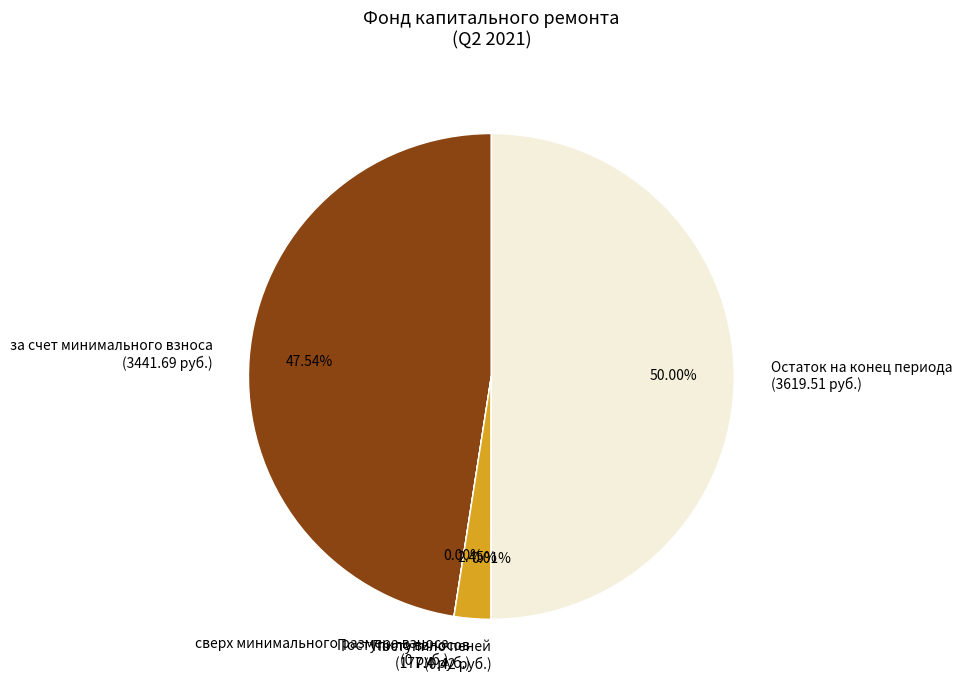

To the nearest percent, what is the combined percentage of за счет минимального взноса and Поступило взносов?

50%